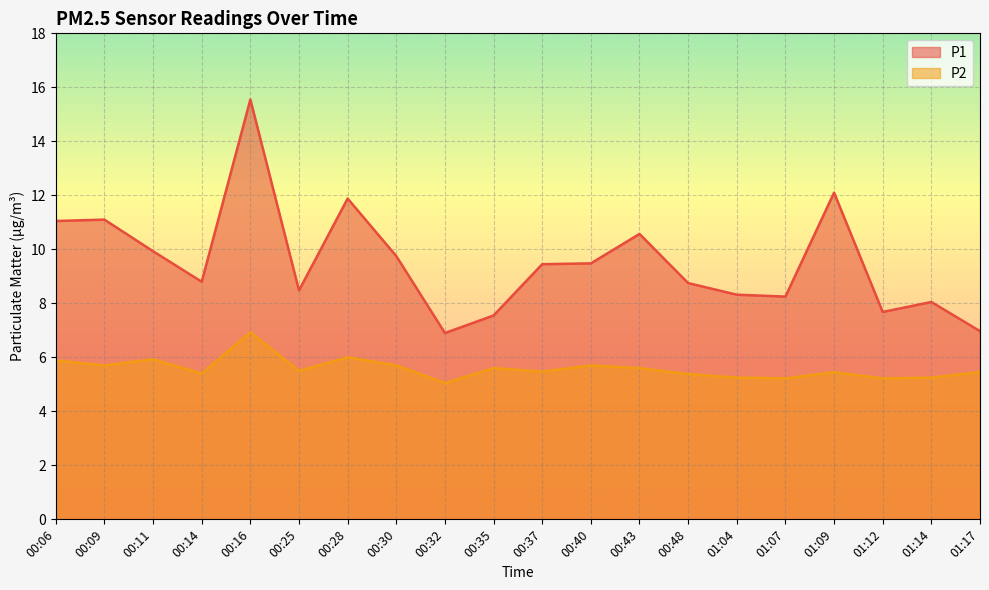

Between 00:32 and 01:09, which is larger?

01:09